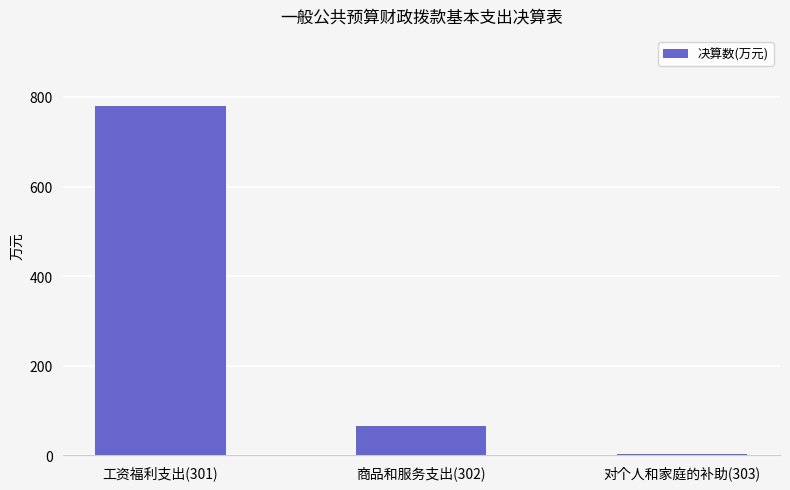

What is the sum of all values?

848.5